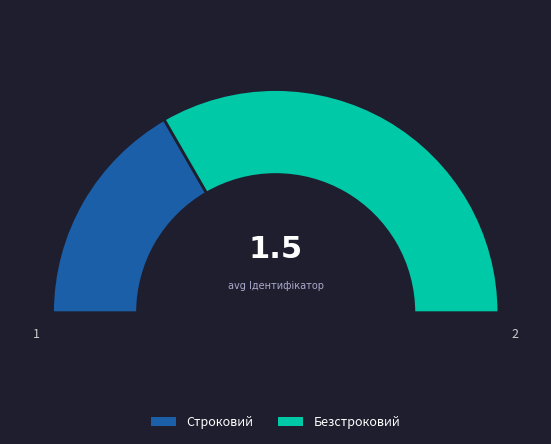

What is the largest slice in the pie chart?

Безстроковий